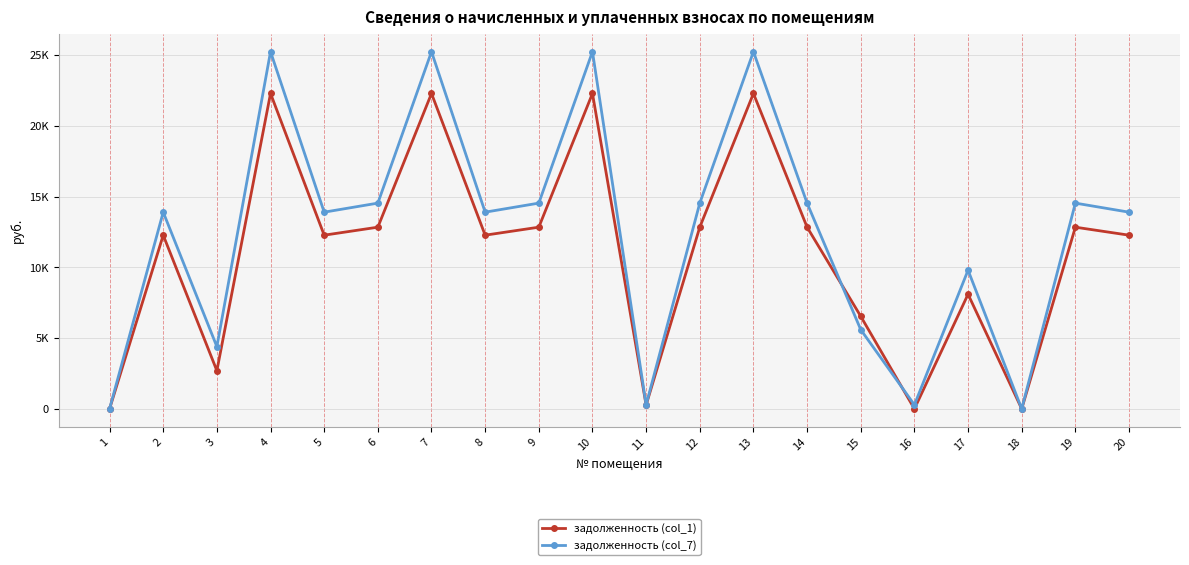

Where is задолженность (col_1) nearest to the value 11145?

2